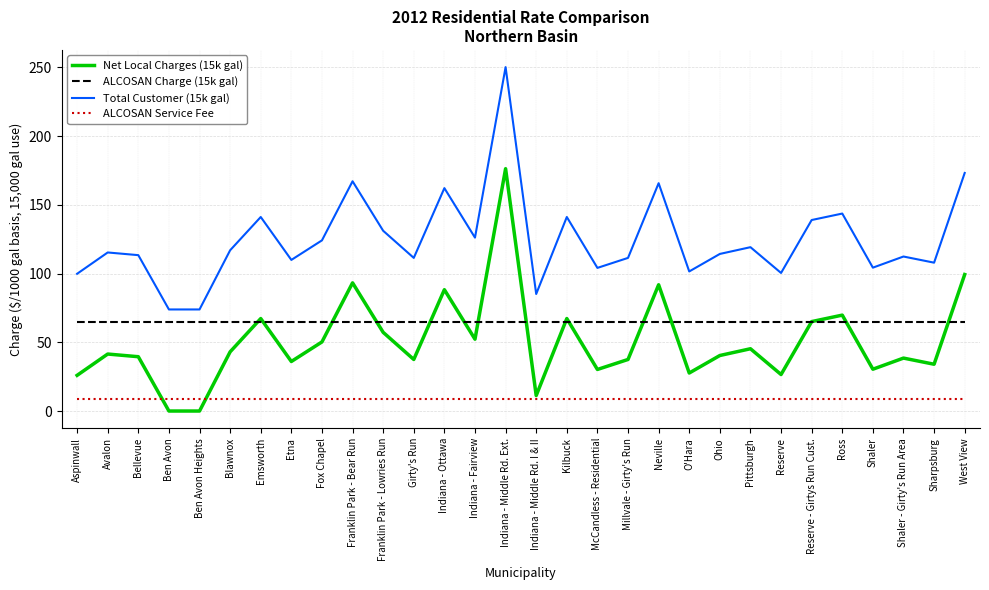

Which label corresponds to the largest value in the chart?

Indiana - Middle Rd. Ext.